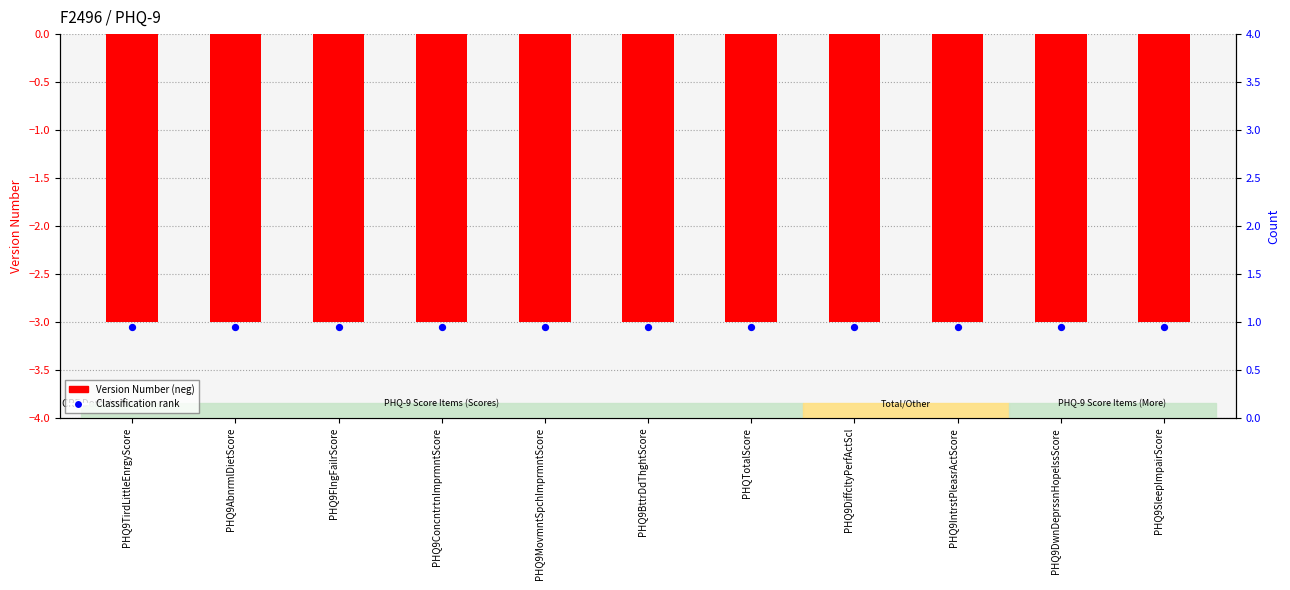

What is the total value across all series at PHQ9DiffcltyPerfActScl?

-2.0